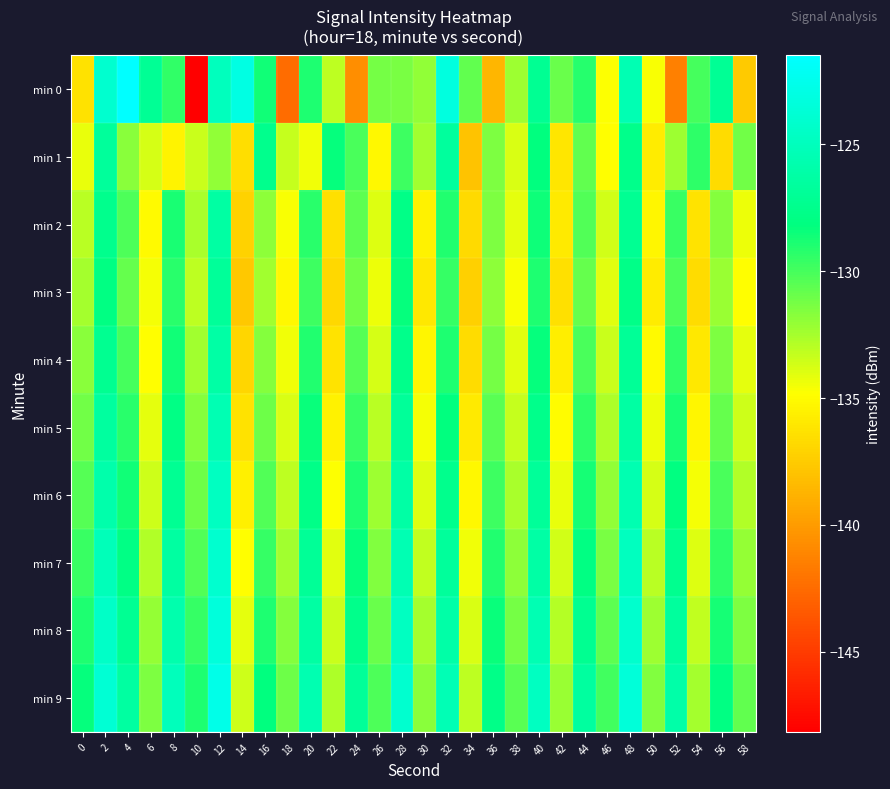

At 24, list the series in order from largest to smallest.

min 9, min 8, min 7, min 6, min 5, min 1, min 4, min 2, min 3, min 0